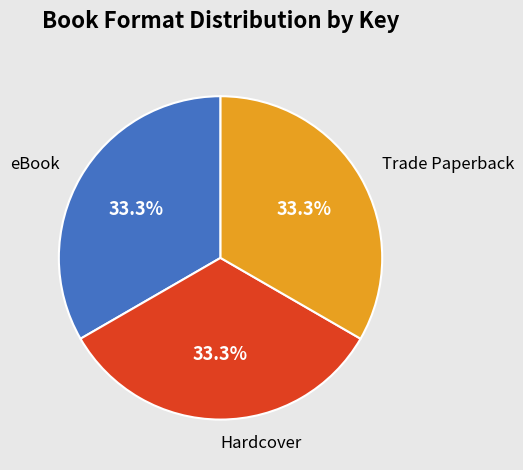

Is the sum of Hardcover and Trade Paperback greater than half?

Yes